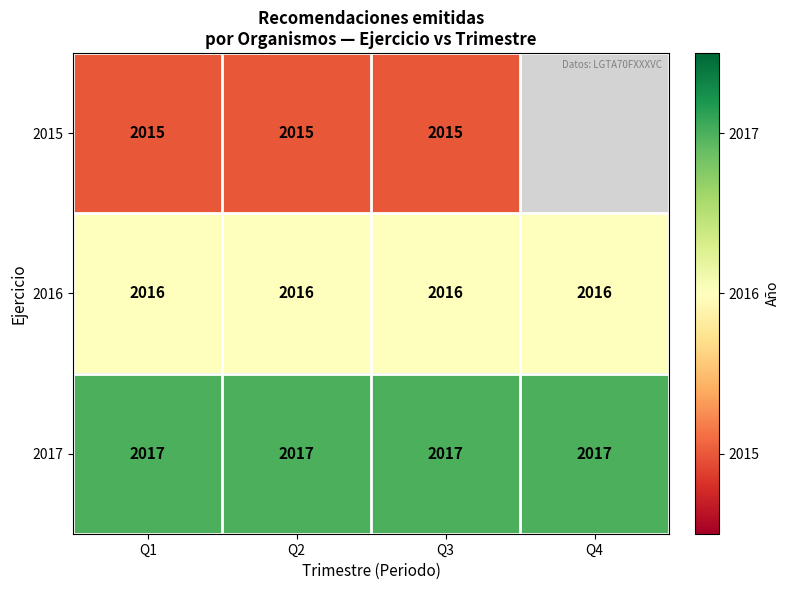

Count the number of data series in this chart.

3